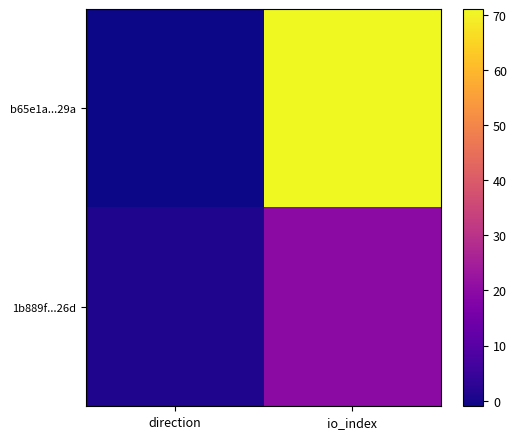

What is the spread (max minus min) of values at direction?

2